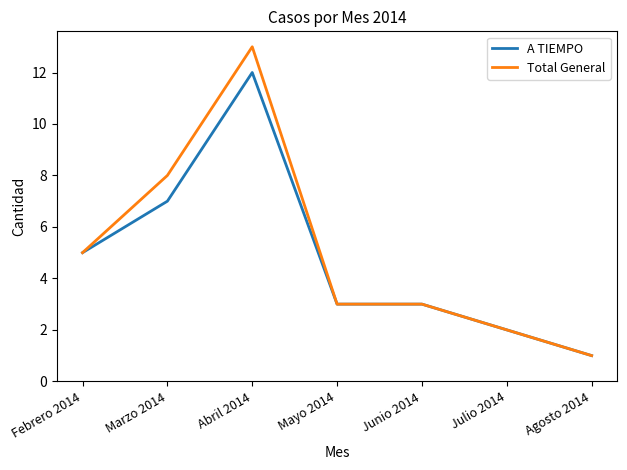

Reading left to right, list all the values displayed in this chart.

A TIEMPO: 5	7	12	3	3	2	1
Total General: 5	8	13	3	3	2	1